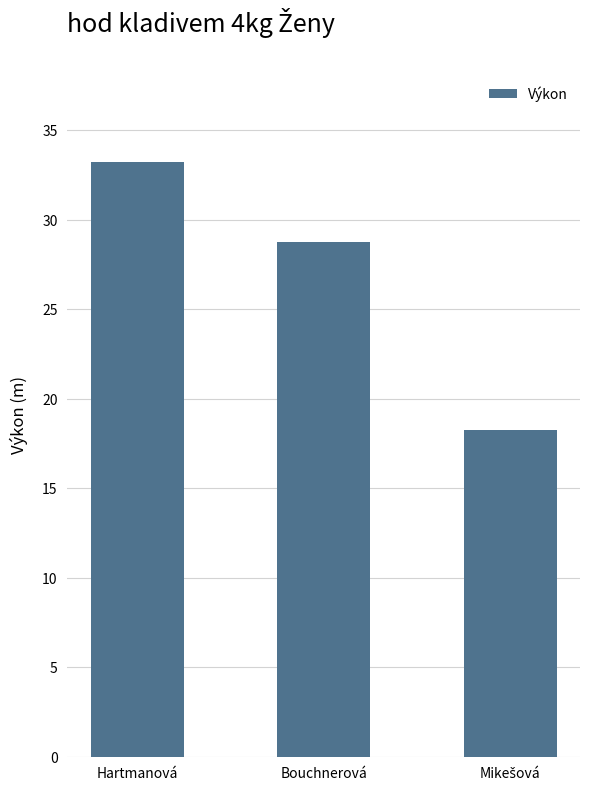

At which label does the data first exceed 28?

Hartmanová